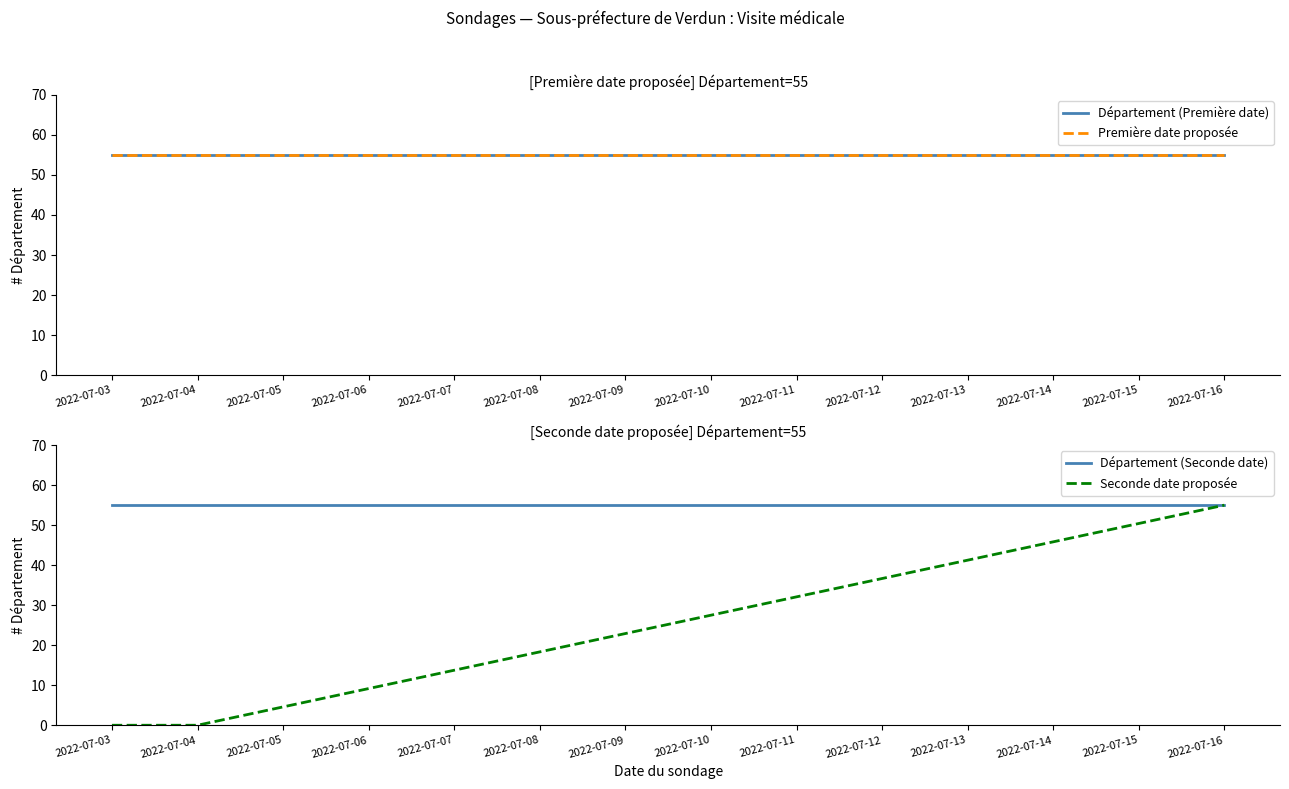

Reading left to right, list all the values displayed in this chart.

Département (Première date): 55	55	55
Première date proposée: 55	55	55
Département (Seconde date): 55	55	55
Seconde date proposée: 0	0	55